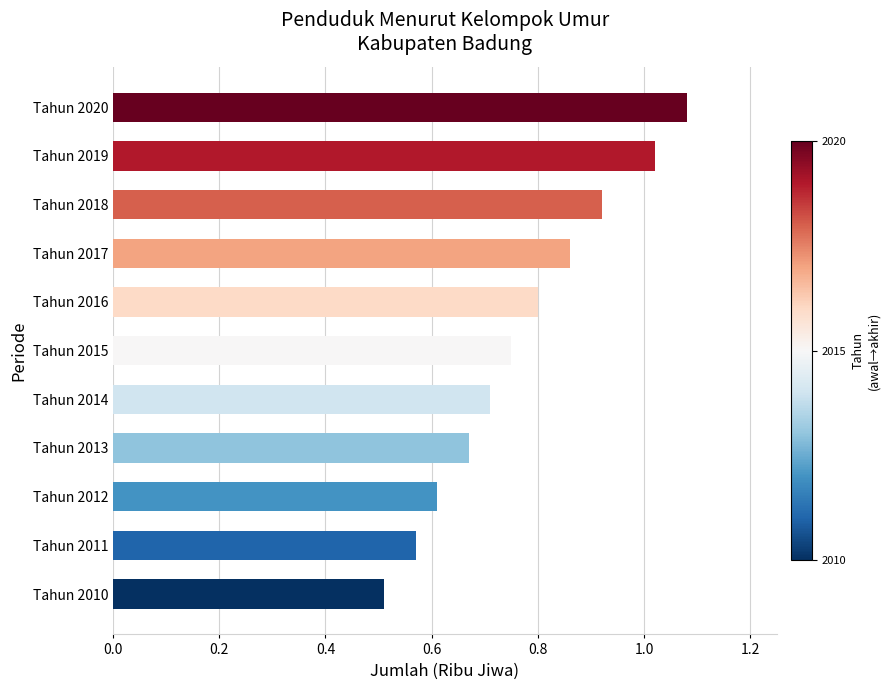

What is the sum of the values at Tahun 2010 and Tahun 2013?

1.2